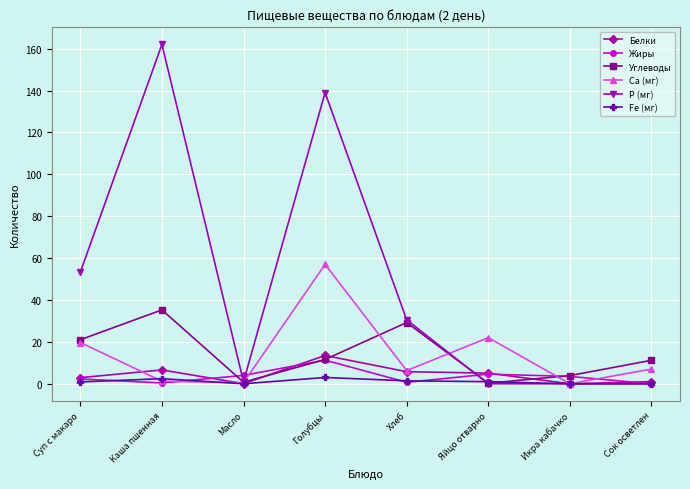

What is the approximate value of Жиры at Масло?

4.0